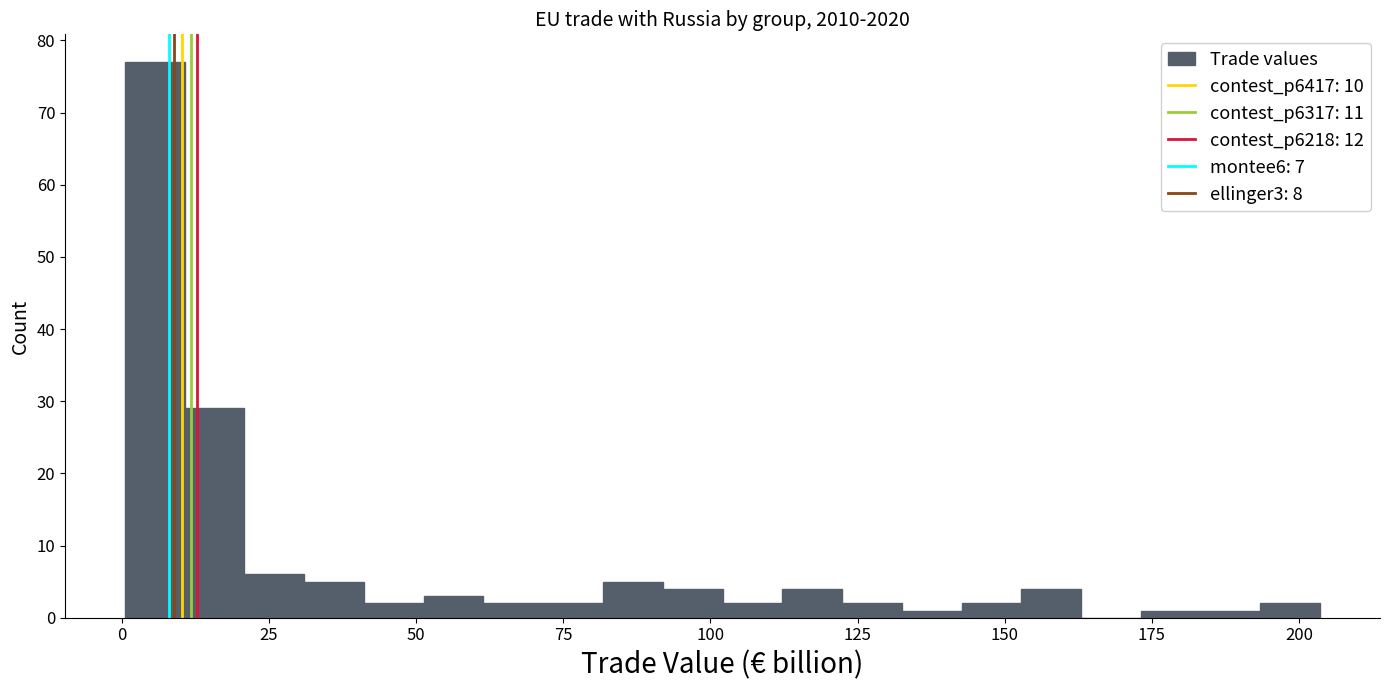

Around what value on the x-axis is the tallest bar? Give the approximate position of its centre, as read against the axis.

5